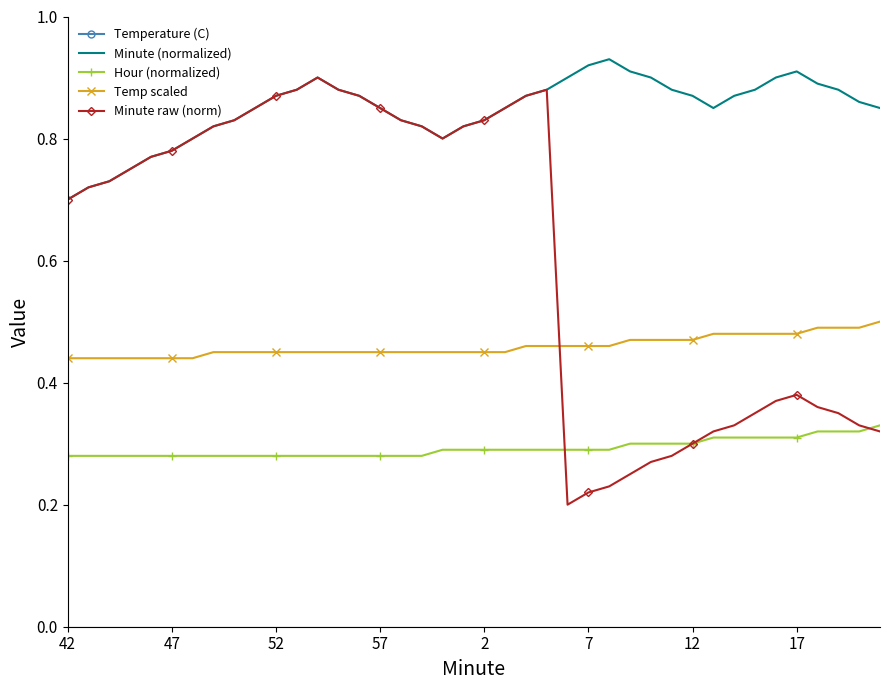

True or false: Temp scaled and Minute (normalized) cross at least once.

False